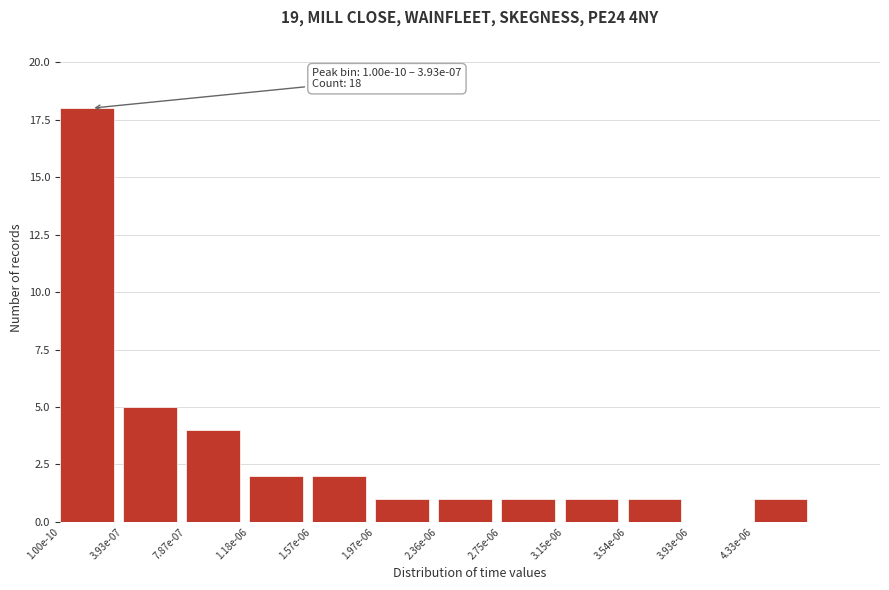

Reading left to right, list all the values displayed in this chart.

1.00e-10=18	3.93e-07=5	7.87e-07=4	1.18e-06=2	1.57e-06=2	1.97e-06=1	2.36e-06=1	2.75e-06=1	3.15e-06=1	3.54e-06=1	3.93e-06=0	4.33e-06=1